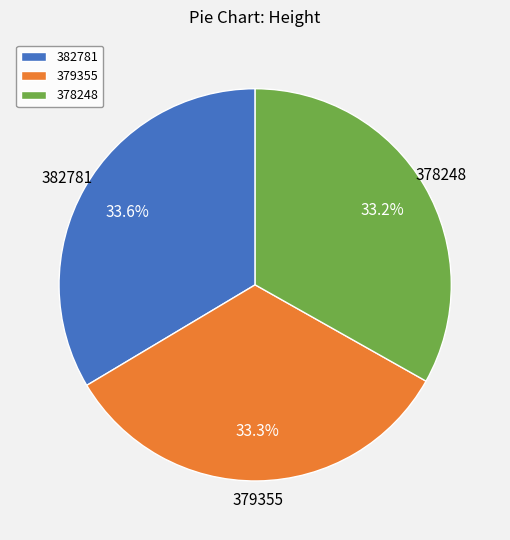

What is the ratio of the value at 378248 to the value at 382781?

1.0